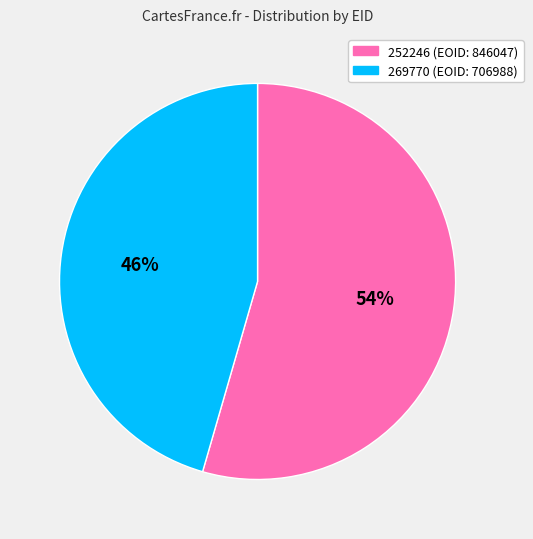

To the nearest percent, what is the combined percentage of 252246 (EOID: 846047) and 269770 (EOID: 706988)?

100%